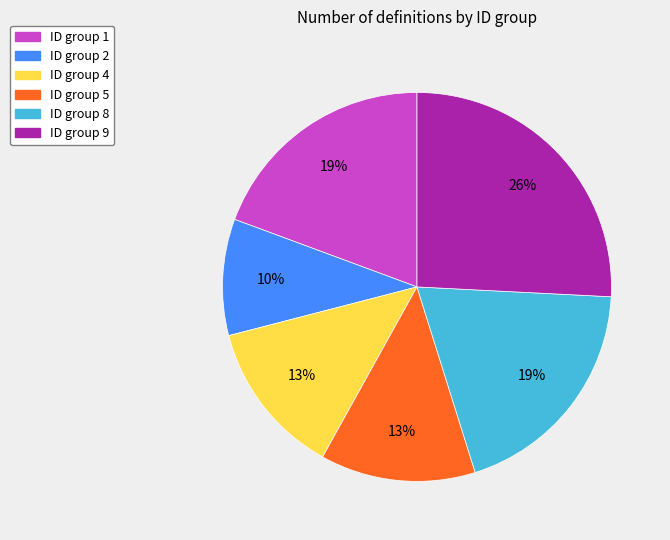

Is there a majority slice in this chart?

No